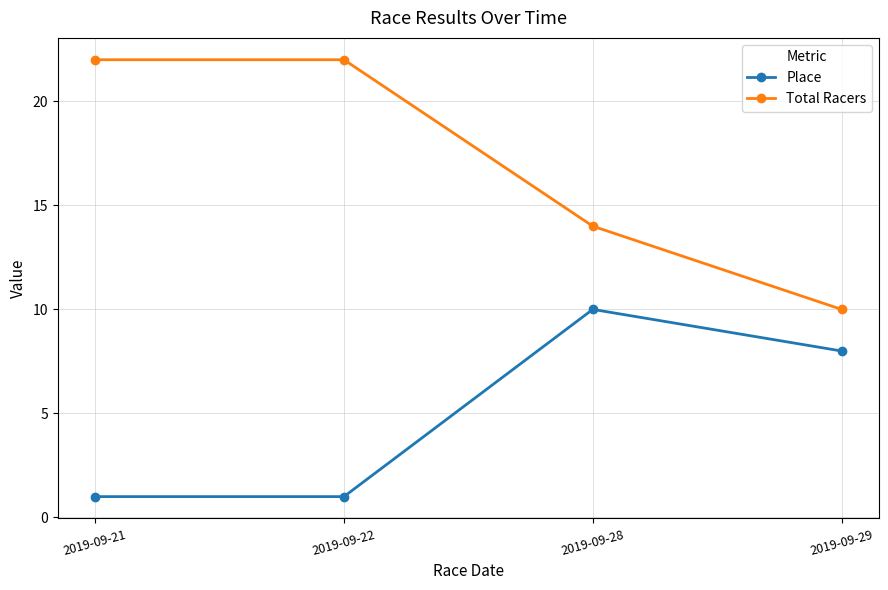

At which label is Place closest to 5?

2019-09-29